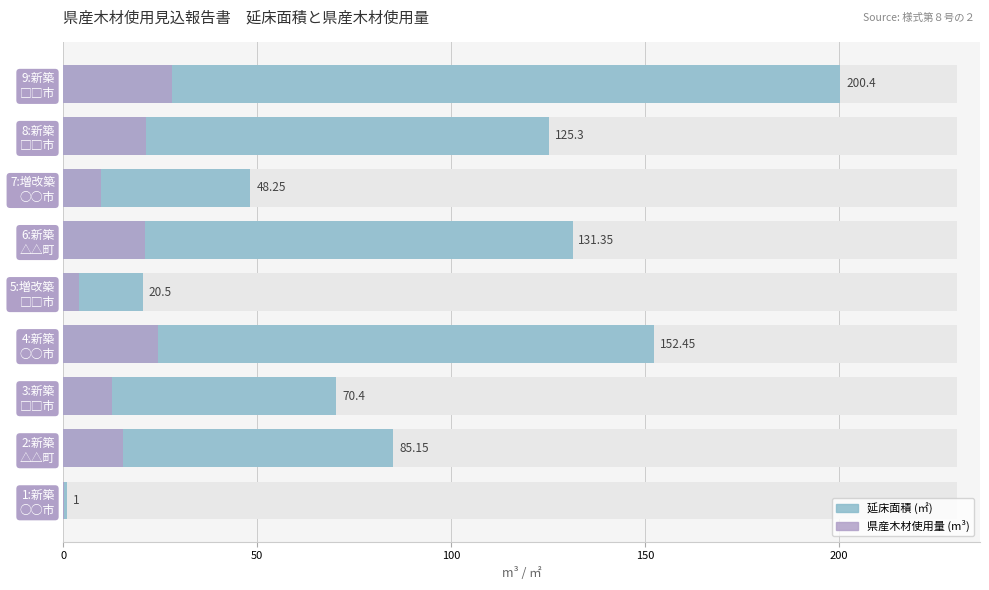

Reading left to right, what are all the values shown in this chart?

延床面積 (㎡): 1.0	85.2	70.4	152.4	20.5	131.3	48.2	125.3	200.4
県産木材使用量 (m³): 0.2	15.3	12.6	24.3	4.1	21.0	9.6	21.3	28.0